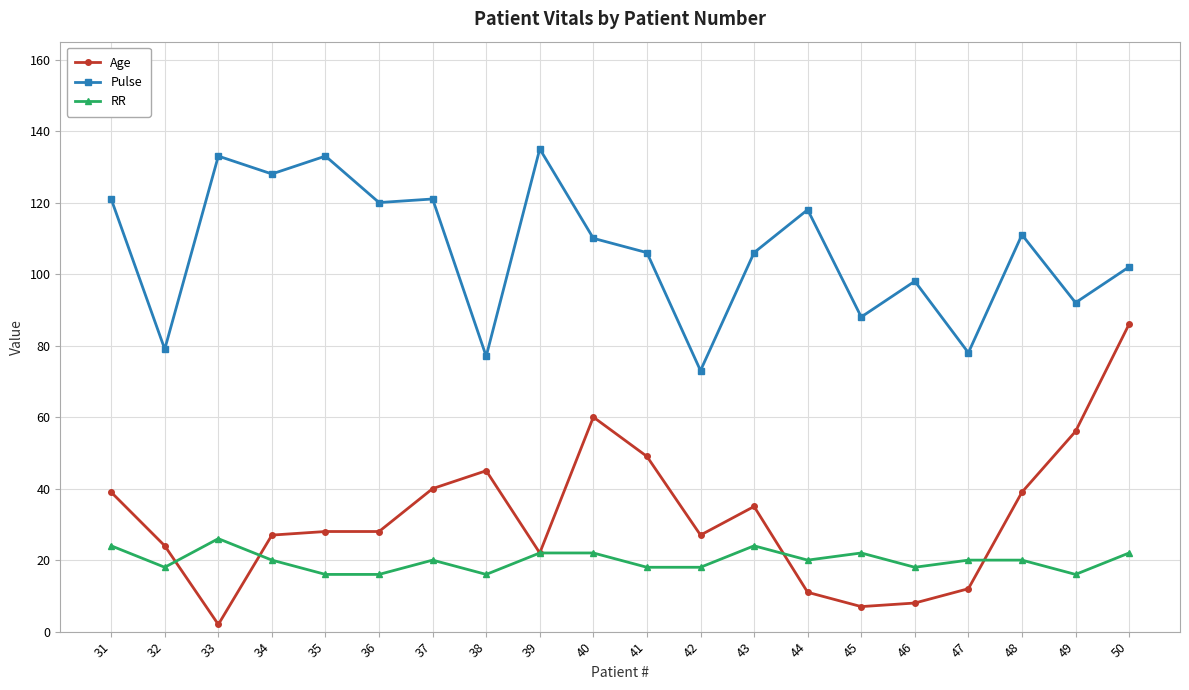

Reading left to right, what are all the values shown in this chart?

Age: 39	24	2	27	28	28	40	45	22	60	49	27	35	11	7	8	12	39	56	86
Pulse: 121	79	133	128	133	120	121	77	135	110	106	73	106	118	88	98	78	111	92	102
RR: 24	18	26	20	16	16	20	16	22	22	18	18	24	20	22	18	20	20	16	22